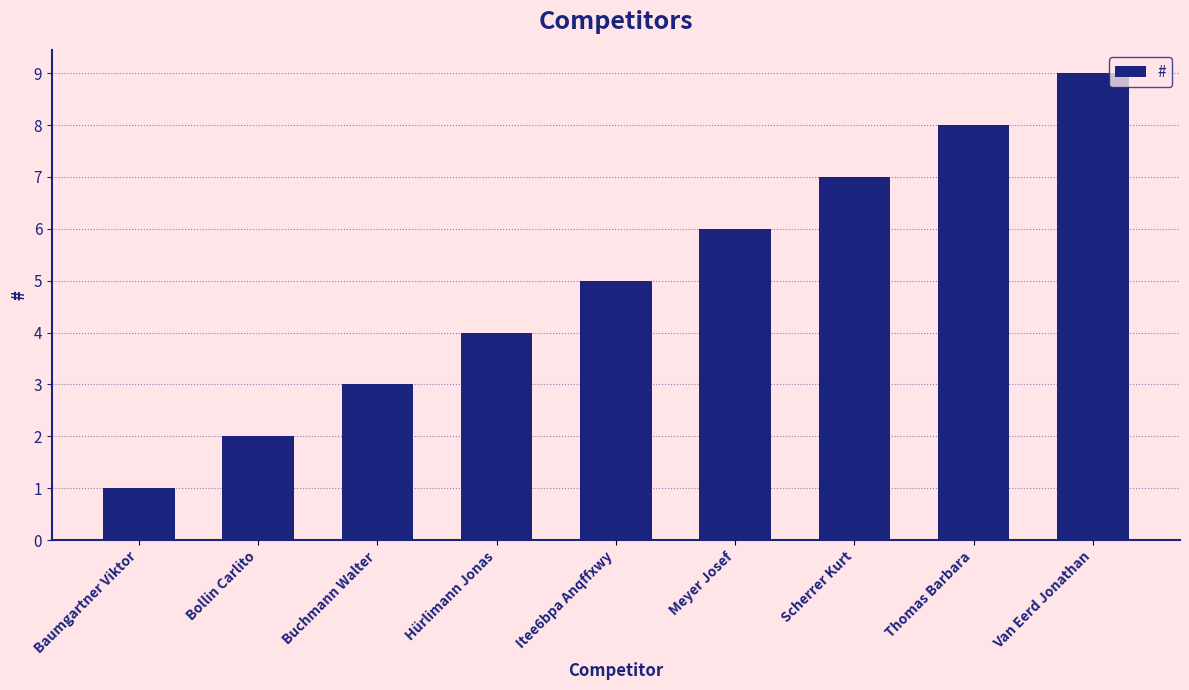

What is the change in value from Bollin Carlito to Meyer Josef?

+4